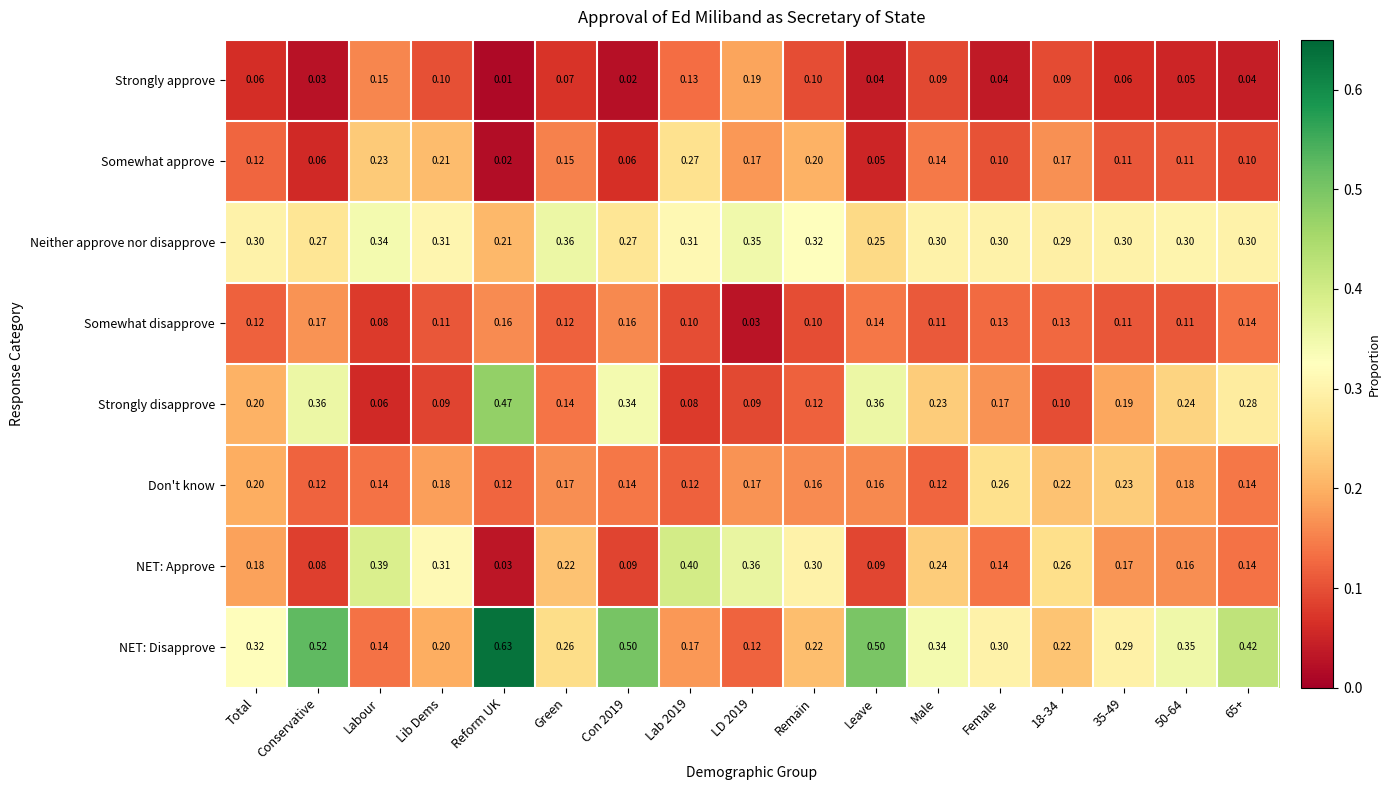

At which category is the sum across all series the highest?

Reform UK